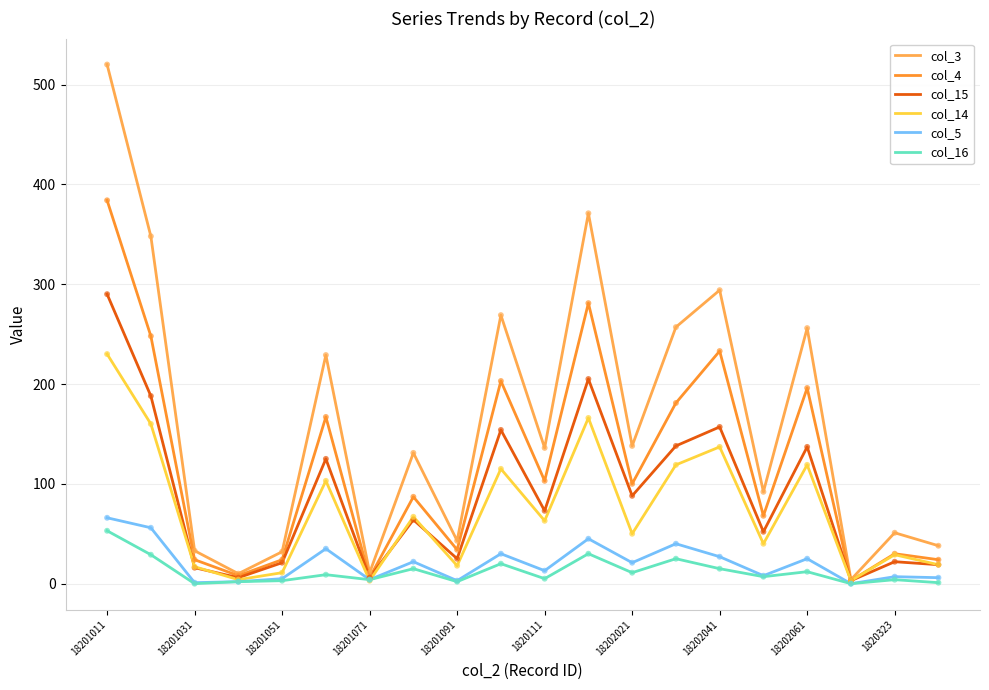

Which series has the largest total across all categories?

col_3